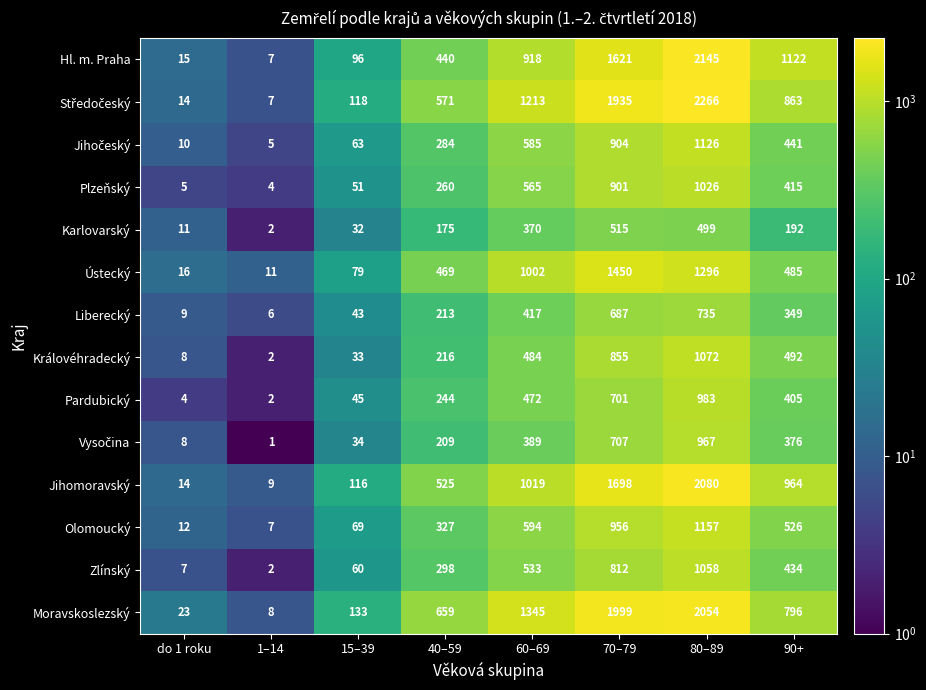

True or false: Plzeňský has a value of 29 at 15–39.

False